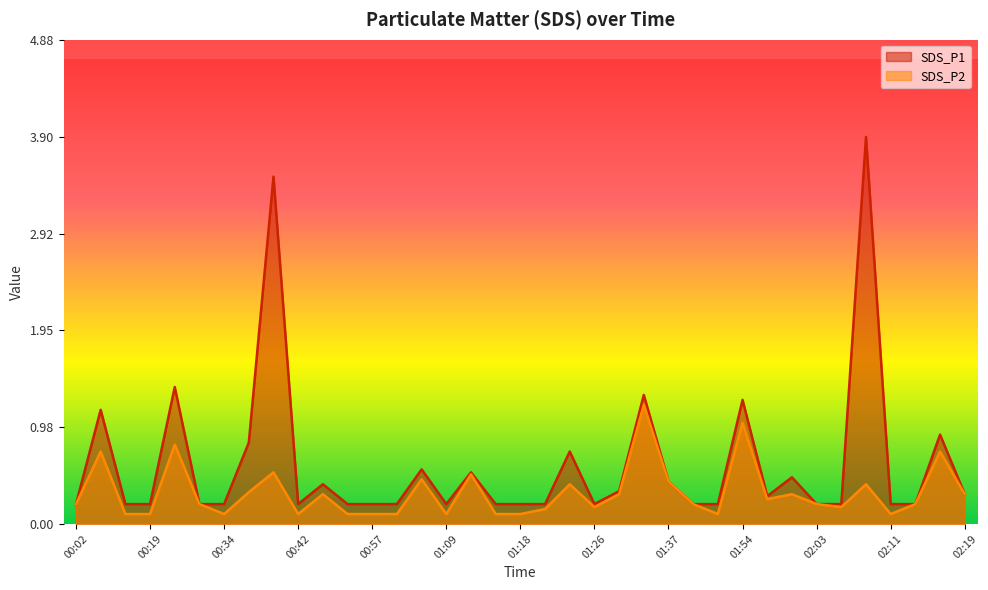

Rank the series at 01:49 from lowest to highest value.

SDS_P2, SDS_P1